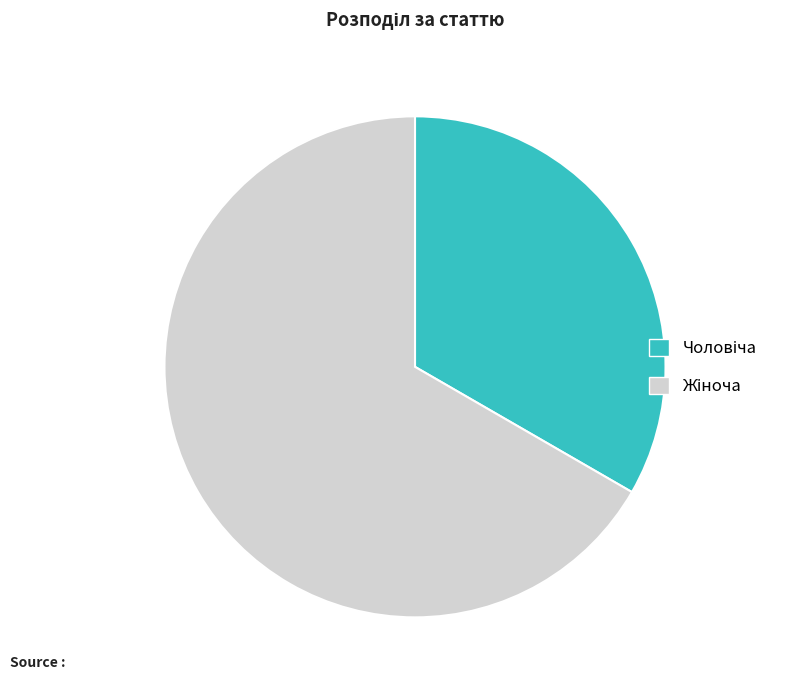

Is there any slice that represents more than half of the pie?

Yes